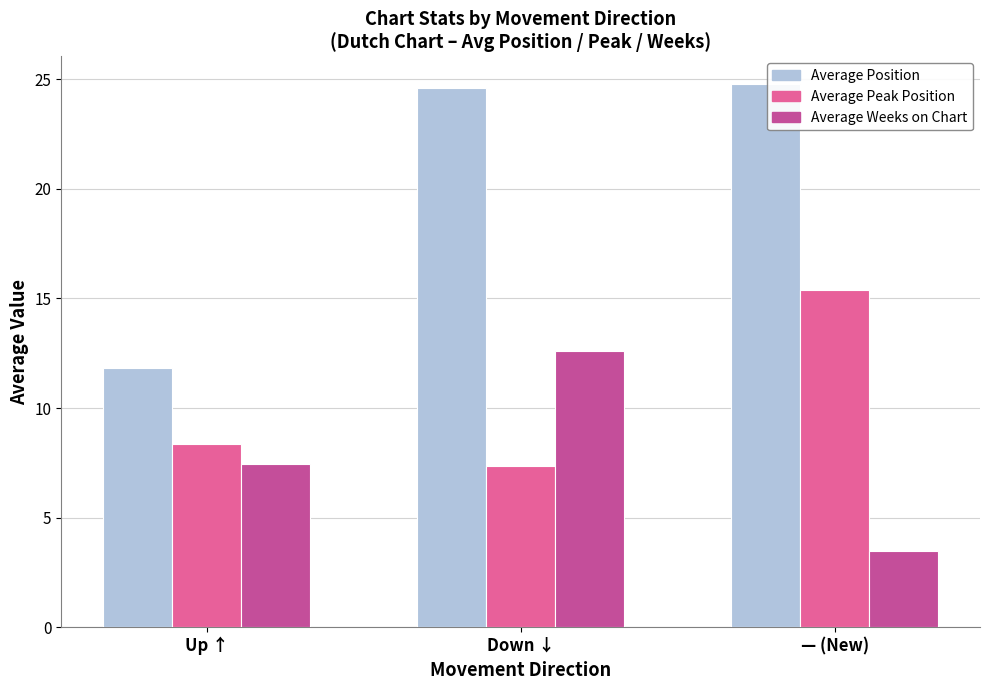

How many data points in Average Position are above 24?

2